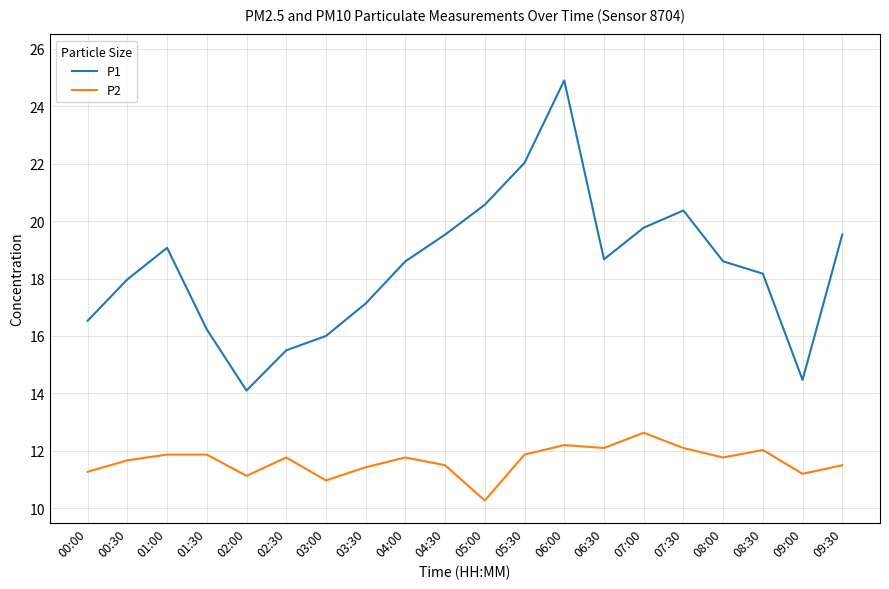

What position from the right is 06:30?

7